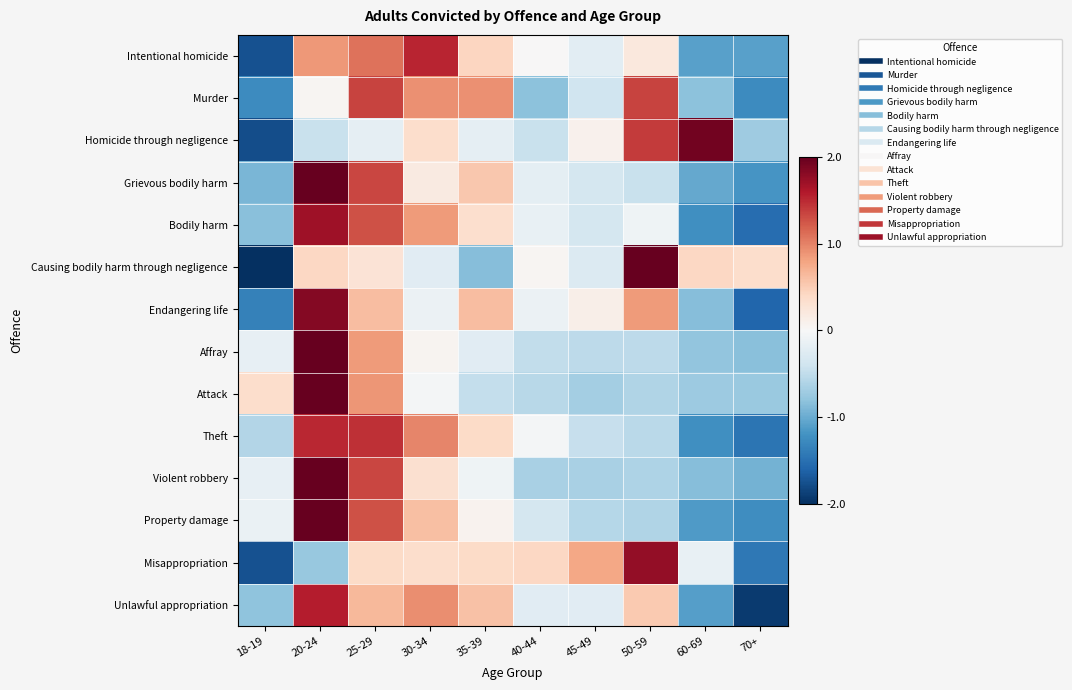

Reading left to right, transcribe all the data shown in this chart.

Intentional homicide: 18-19=-1.7	20-24=0.9	25-29=1.1	30-34=1.5	35-39=0.4	40-44=0.0	45-49=-0.2	50-59=0.2	60-69=-1.1	70+=-1.1
Murder: 18-19=-1.3	20-24=0.0	25-29=1.3	30-34=0.9	35-39=0.9	40-44=-0.8	45-49=-0.4	50-59=1.3	60-69=-0.8	70+=-1.3
Homicide through negligence: 18-19=-1.8	20-24=-0.5	25-29=-0.2	30-34=0.3	35-39=-0.2	40-44=-0.5	45-49=0.1	50-59=1.4	60-69=1.9	70+=-0.7
Grievous bodily harm: 18-19=-0.9	20-24=2.1	25-29=1.3	30-34=0.2	35-39=0.5	40-44=-0.2	45-49=-0.3	50-59=-0.4	60-69=-1.0	70+=-1.2
Bodily harm: 18-19=-0.8	20-24=1.7	25-29=1.3	30-34=0.9	35-39=0.3	40-44=-0.1	45-49=-0.4	50-59=-0.1	60-69=-1.2	70+=-1.5
Causing bodily harm through negligence: 18-19=-2.1	20-24=0.4	25-29=0.3	30-34=-0.2	35-39=-0.9	40-44=0.0	45-49=-0.3	50-59=2.0	60-69=0.4	70+=0.3
Endangering life: 18-19=-1.3	20-24=1.8	25-29=0.6	30-34=-0.1	35-39=0.6	40-44=-0.1	45-49=0.1	50-59=0.9	60-69=-0.9	70+=-1.6
Affray: 18-19=-0.2	20-24=2.7	25-29=0.9	30-34=0.0	35-39=-0.2	40-44=-0.5	45-49=-0.5	50-59=-0.5	60-69=-0.8	70+=-0.8
Attack: 18-19=0.3	20-24=2.6	25-29=0.9	30-34=-0.0	35-39=-0.5	40-44=-0.6	45-49=-0.7	50-59=-0.6	60-69=-0.7	70+=-0.7
Theft: 18-19=-0.6	20-24=1.5	25-29=1.5	30-34=1.0	35-39=0.4	40-44=-0.0	45-49=-0.5	50-59=-0.5	60-69=-1.2	70+=-1.5
Violent robbery: 18-19=-0.2	20-24=2.3	25-29=1.3	30-34=0.3	35-39=-0.1	40-44=-0.6	45-49=-0.6	50-59=-0.6	60-69=-0.9	70+=-0.9
Property damage: 18-19=-0.1	20-24=2.1	25-29=1.3	30-34=0.6	35-39=0.1	40-44=-0.4	45-49=-0.6	50-59=-0.6	60-69=-1.1	70+=-1.2
Misappropriation: 18-19=-1.7	20-24=-0.8	25-29=0.4	30-34=0.4	35-39=0.4	40-44=0.4	45-49=0.8	50-59=1.8	60-69=-0.1	70+=-1.4
Unlawful appropriation: 18-19=-0.8	20-24=1.6	25-29=0.6	30-34=0.9	35-39=0.6	40-44=-0.2	45-49=-0.2	50-59=0.5	60-69=-1.1	70+=-1.9